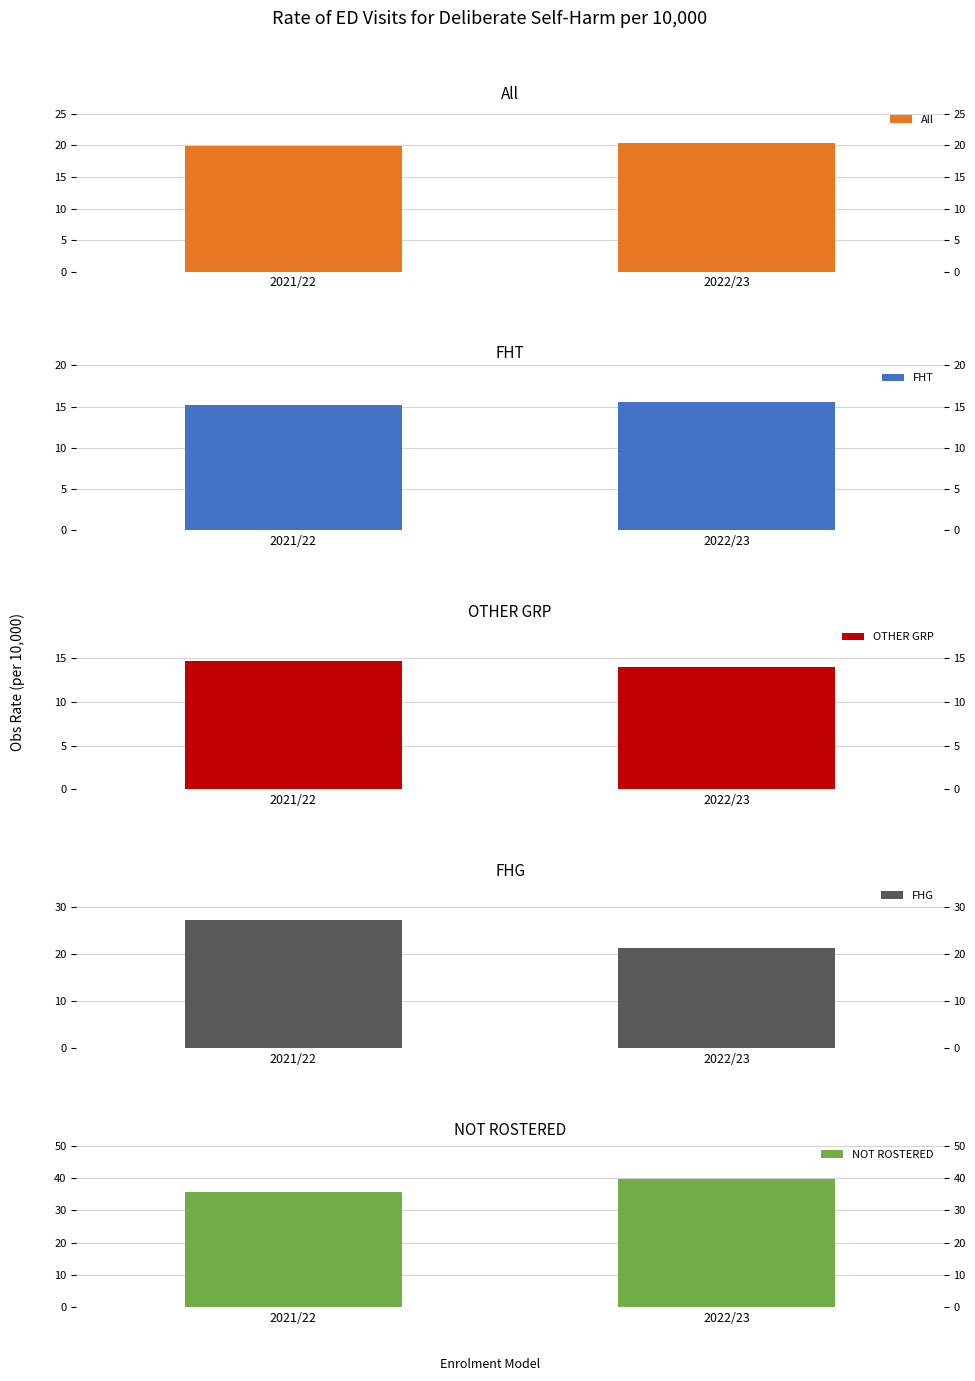

What is the minimum value shown in the chart?

14.0